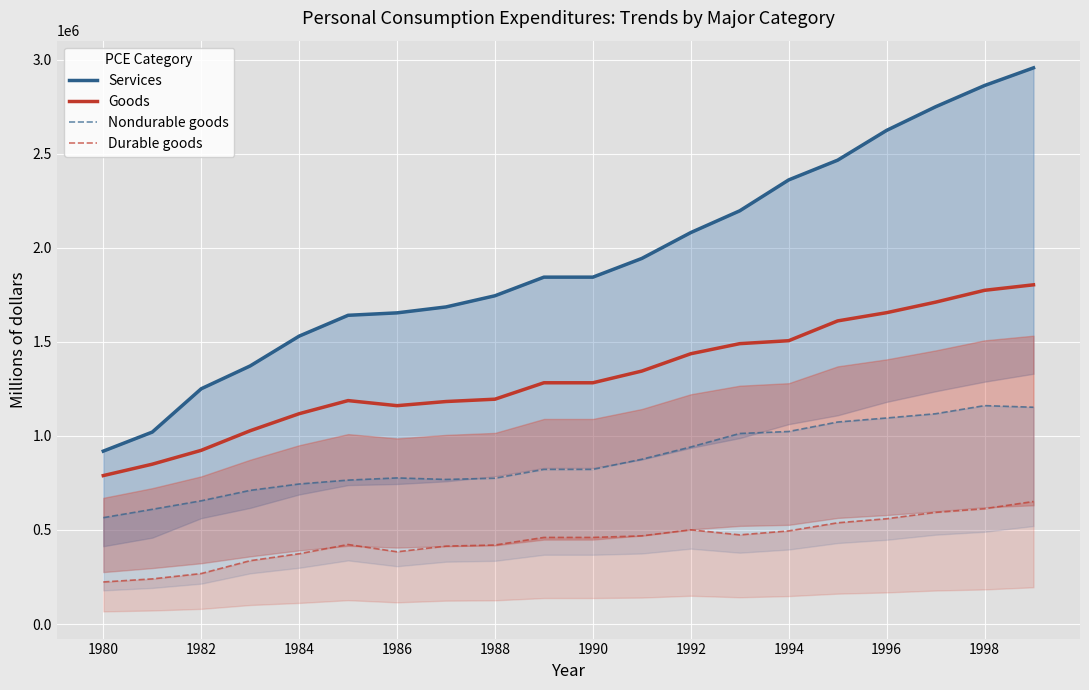

How many lines are shown in the chart?

4